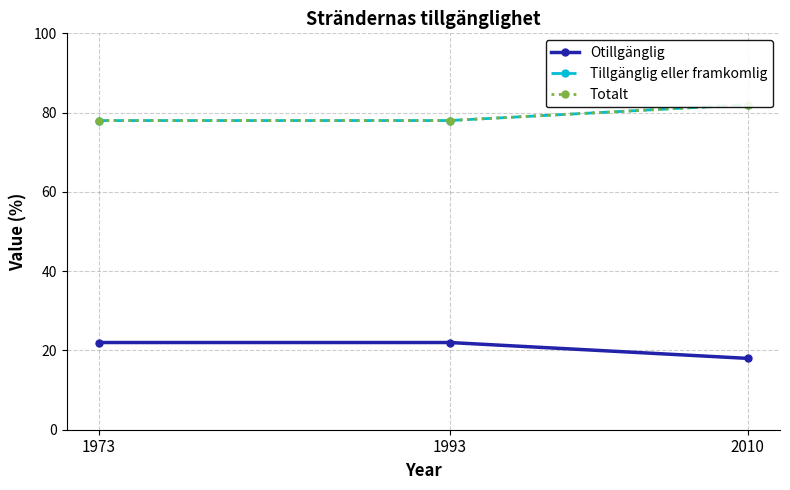

Which series has the largest range (max minus min)?

Otillgänglig